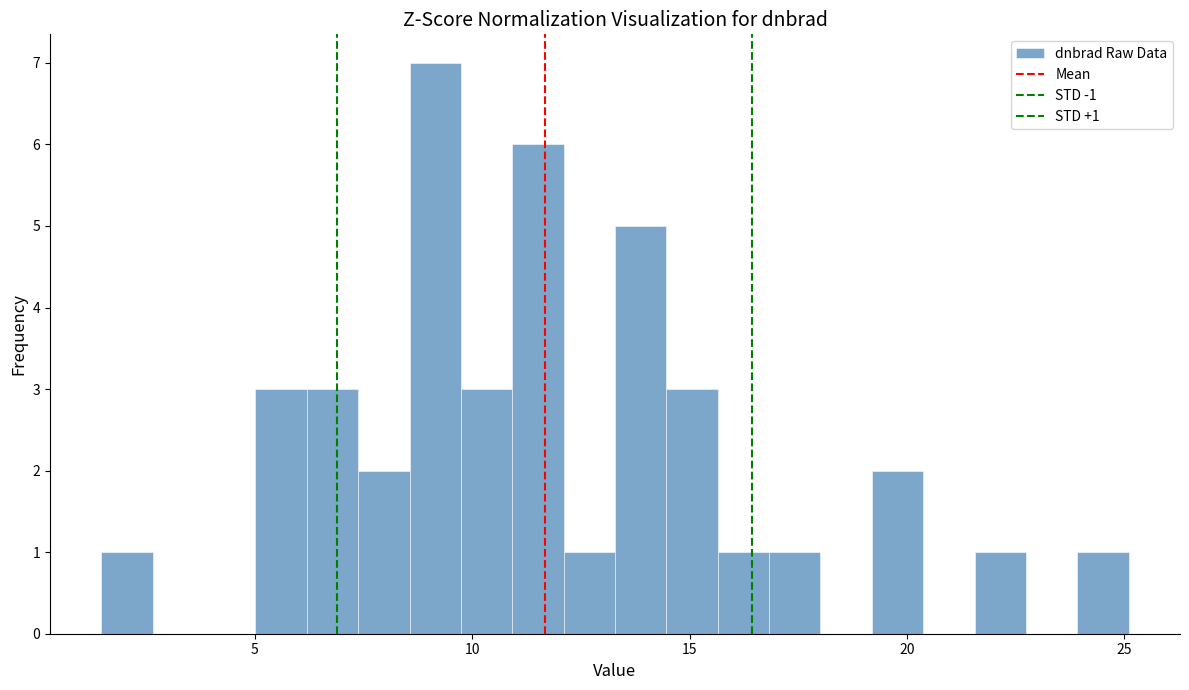

Read against the x-axis, roughly where is the centre of the tallest bar?

9.0